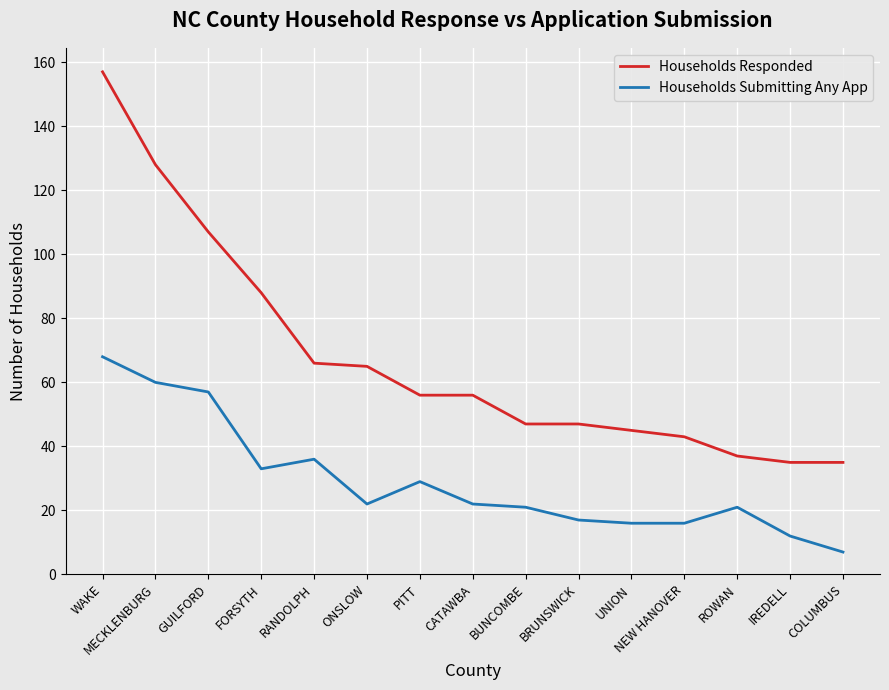

What is the difference between the highest and lowest values at MECKLENBURG?

68